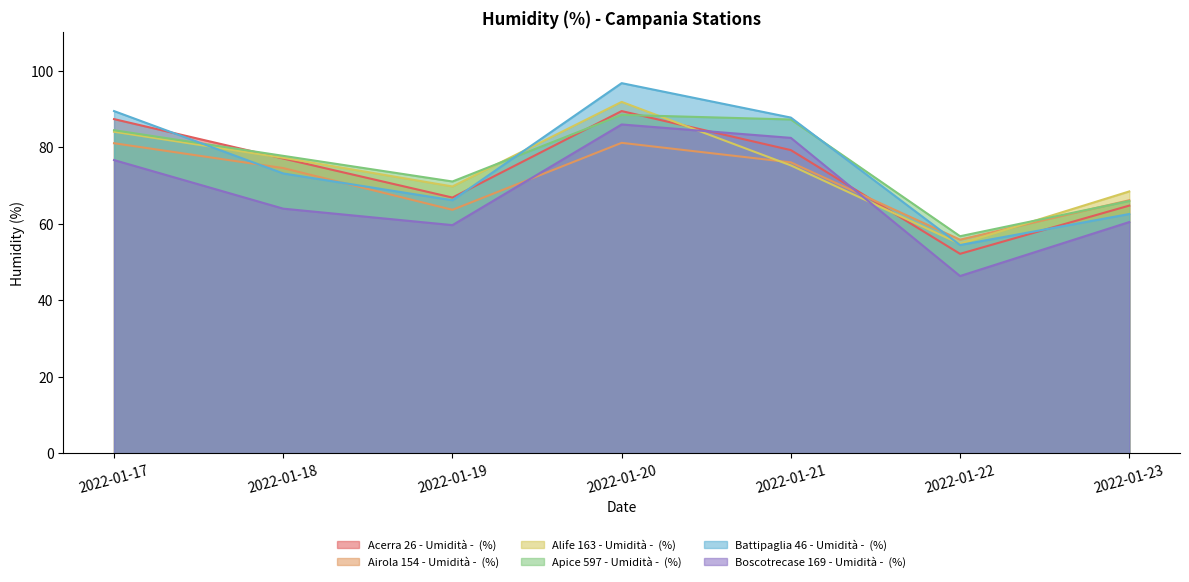

The value of Boscotrecase 169 - Umidità -  (%) at 2022-01-19 is 97.8. True or false?

False